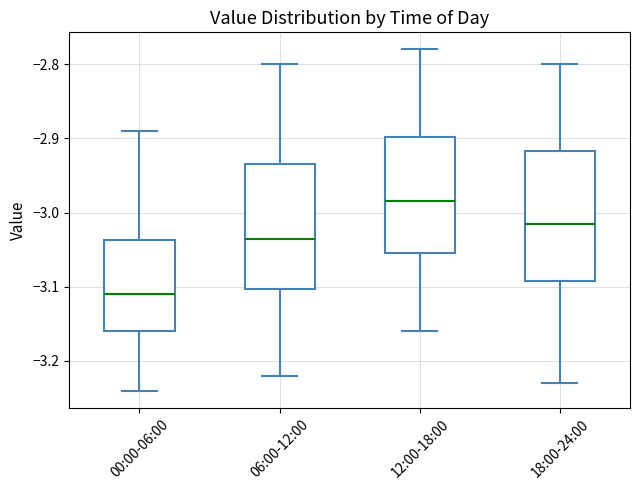

Reading left to right, transcribe this box plot: for each box, give where its median line is, the range the box spans, and where its two whiskers end, as read against the y-axis. The values are not printed on the chart, so give them approximately, as read against the axis.

00:00-06:00: median -3.11, box -3.16 to -3.04, whiskers -3.24 to -2.89
06:00-12:00: median -3.03, box -3.10 to -2.93, whiskers -3.22 to -2.80
12:00-18:00: median -2.98, box -3.05 to -2.90, whiskers -3.16 to -2.78
18:00-24:00: median -3.01, box -3.09 to -2.92, whiskers -3.23 to -2.80